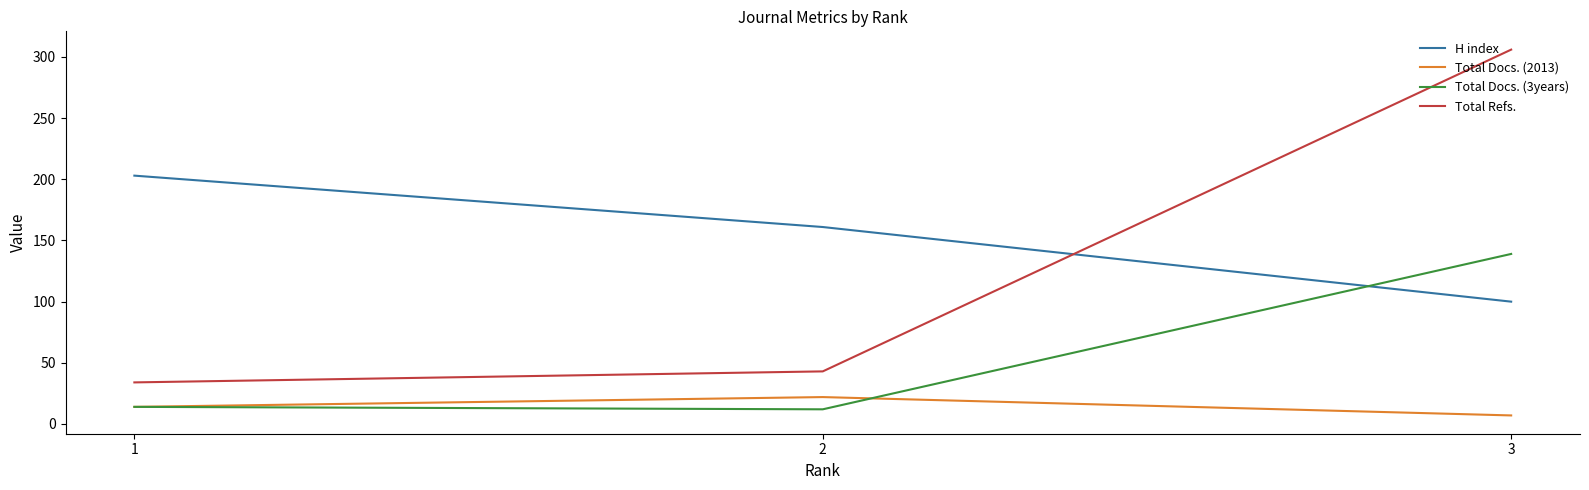

Which series changed the most between 1 and 2?

H index